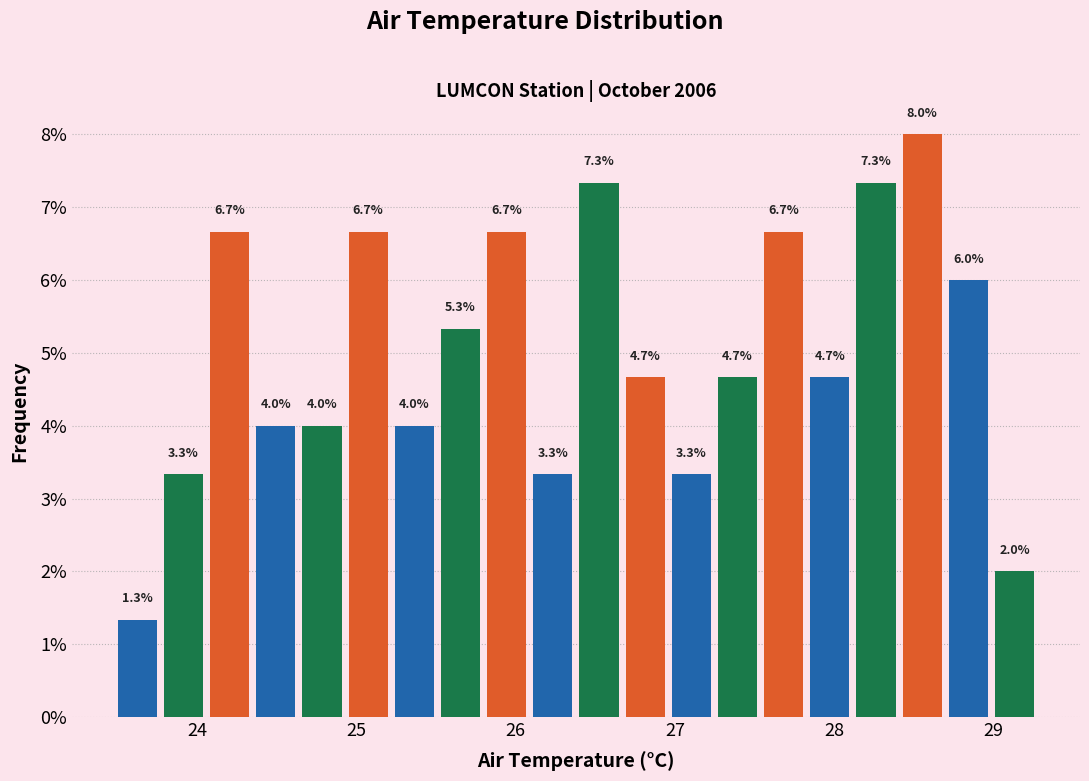

Around what value on the x-axis is the tallest bar? Give the approximate position of its centre, as read against the axis.

28.6